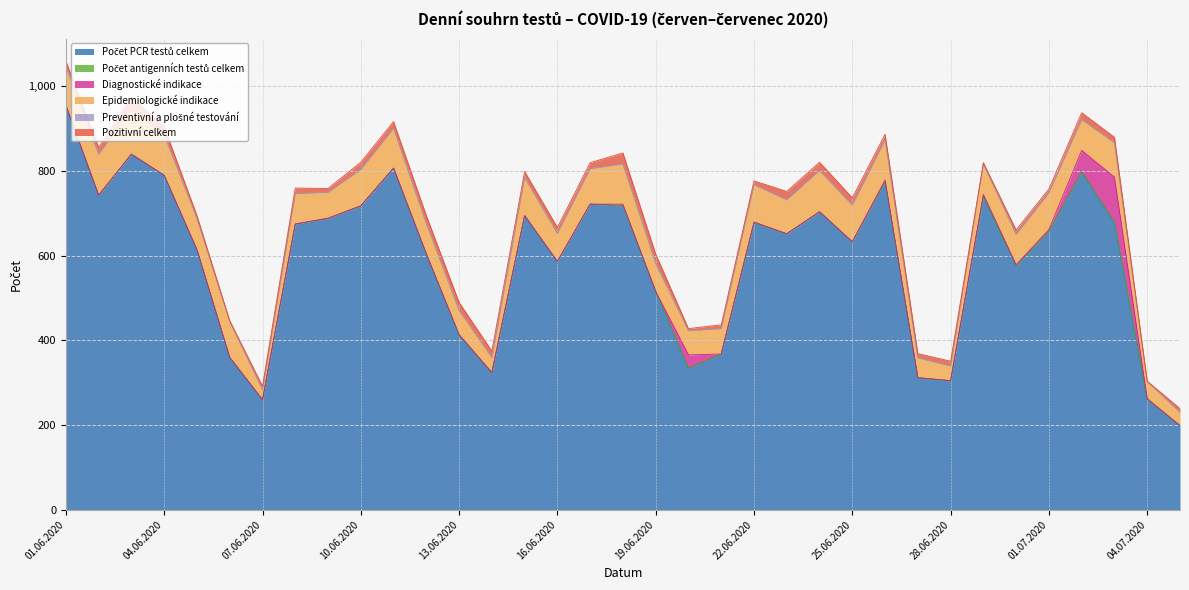

List the series in order of their peak value, lowest first.

Počet antigenních testů celkem, Preventivní a plošné testování, Pozitivní celkem, Epidemiologické indikace, Diagnostické indikace, Počet PCR testů celkem